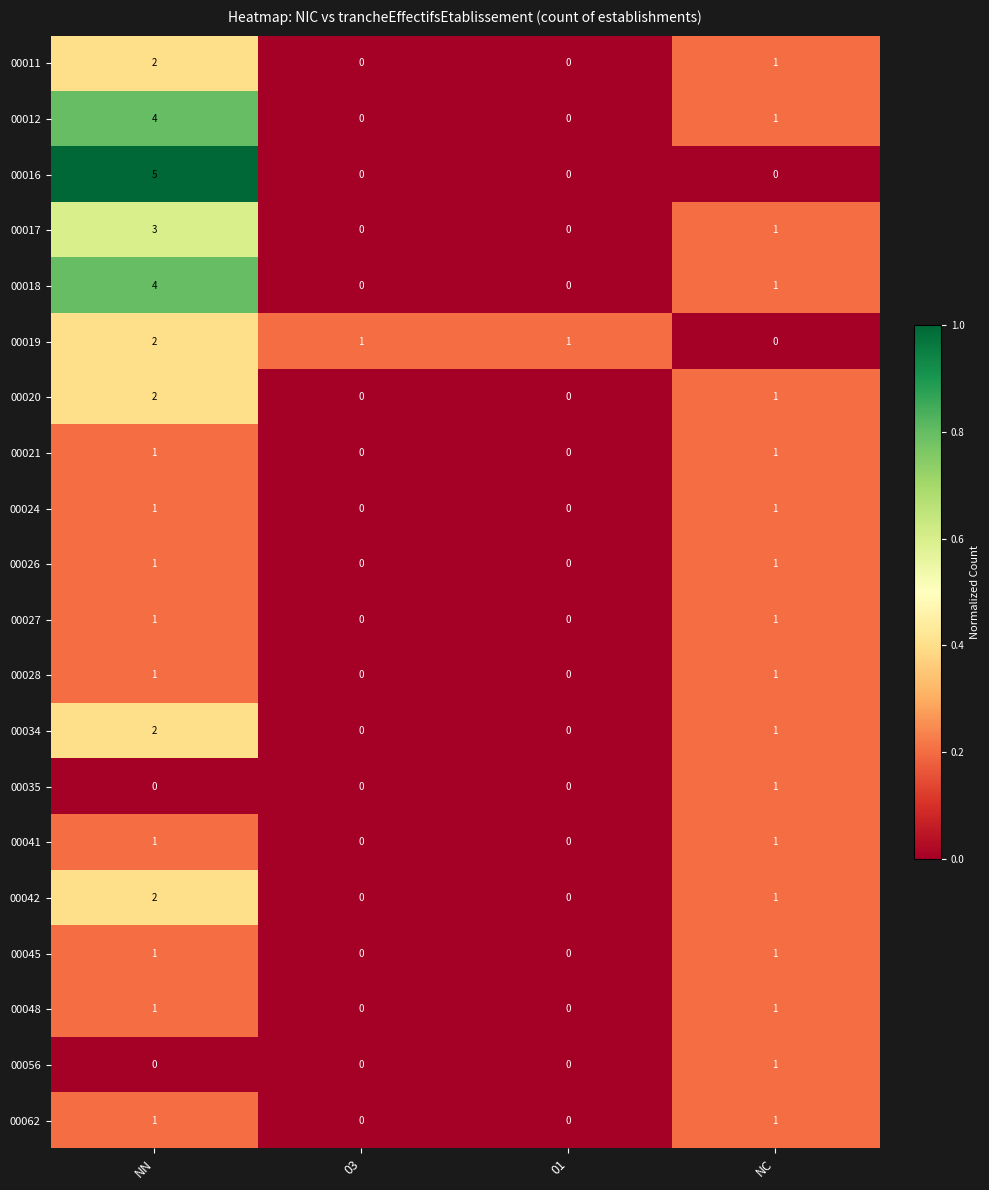

Count the 00028 values in the range 0 to 1.

4